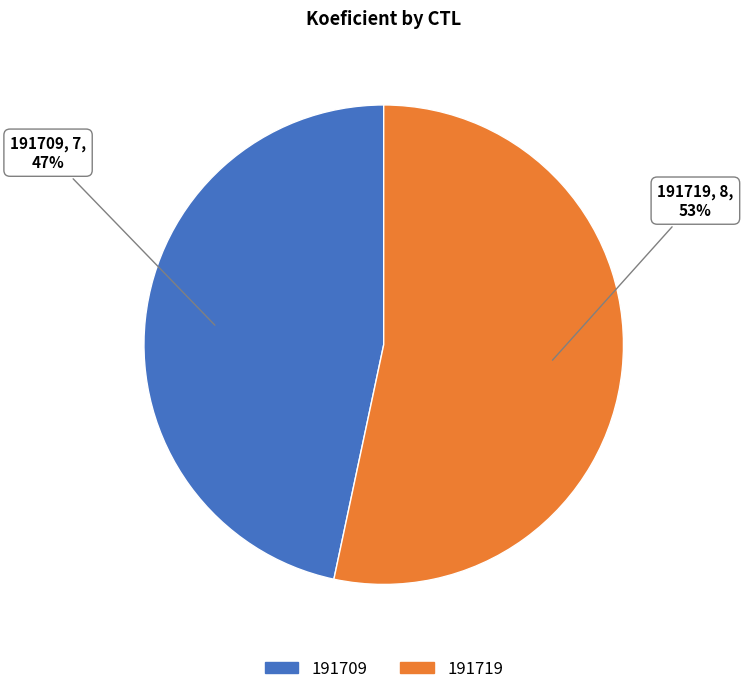

Between 191719 and 191709, which is larger?

191719